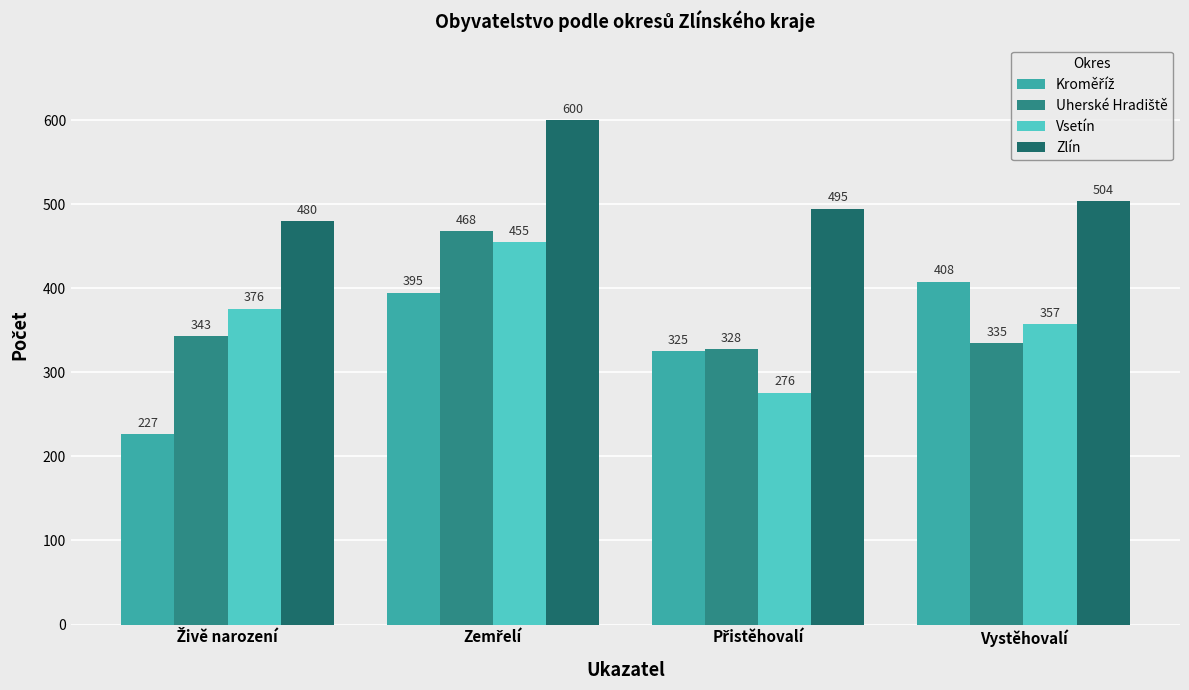

What is the spread (max minus min) of values at Vystěhovalí?

169